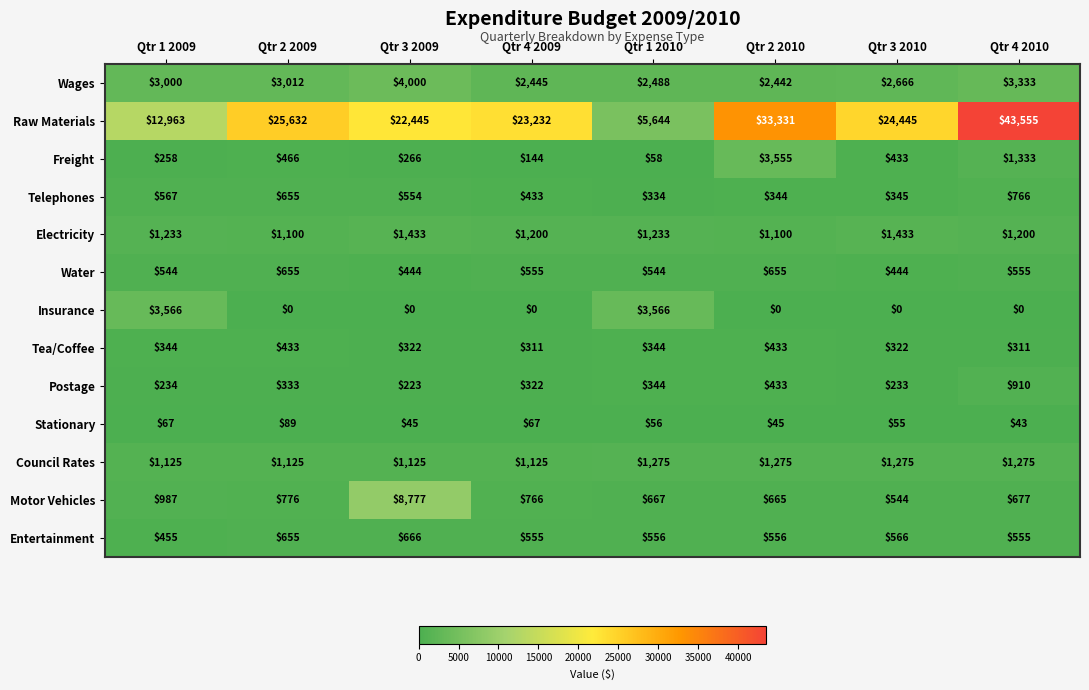

How many categories are shown in the chart?

8